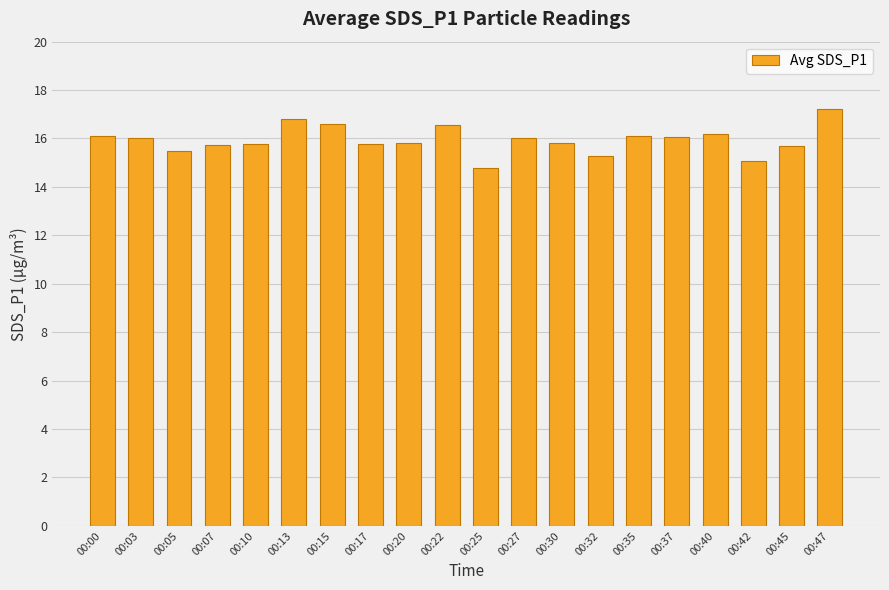

What is the change in value from 00:37 to 00:42?

-1.0